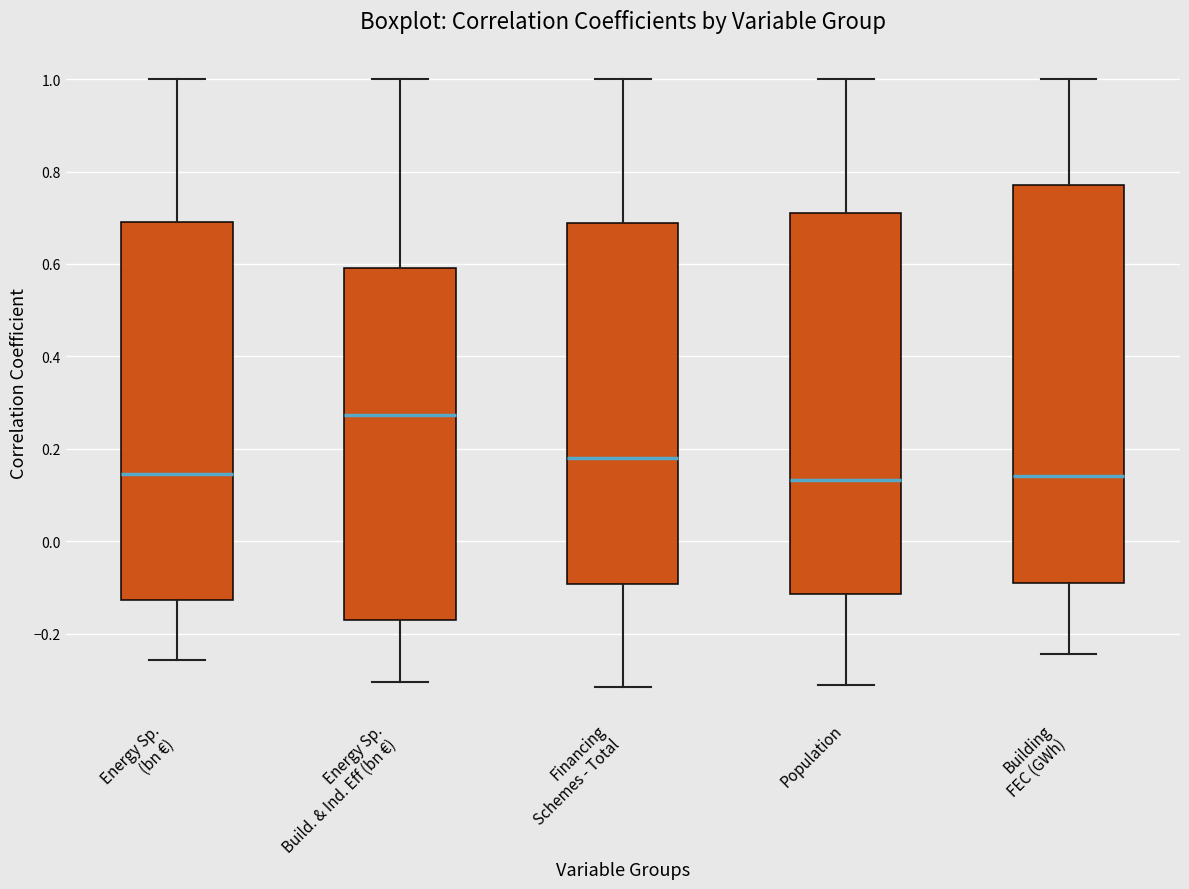

Reading left to right, transcribe this box plot: for each box, give where its median line is, the range the box spans, and where its two whiskers end, as read against the y-axis. The values are not printed on the chart, so give them approximately, as read against the axis.

Energy Sp. (bn €): median 0.14, box -0.12 to 0.68, whiskers -0.26 to 1.00
Energy Sp. Build. & Ind. Eff (bn €): median 0.28, box -0.18 to 0.60, whiskers -0.30 to 1.00
Financing Schemes - Total: median 0.18, box -0.10 to 0.68, whiskers -0.32 to 1.00
Population: median 0.14, box -0.12 to 0.72, whiskers -0.32 to 1.00
Building FEC (GWh): median 0.14, box -0.10 to 0.78, whiskers -0.24 to 1.00